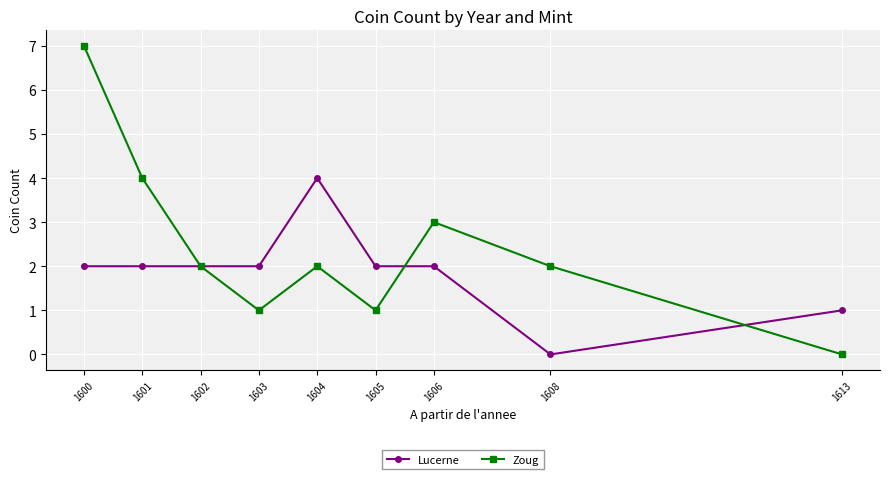

What is the sum of the Lucerne values at 1601 and 1600?

4